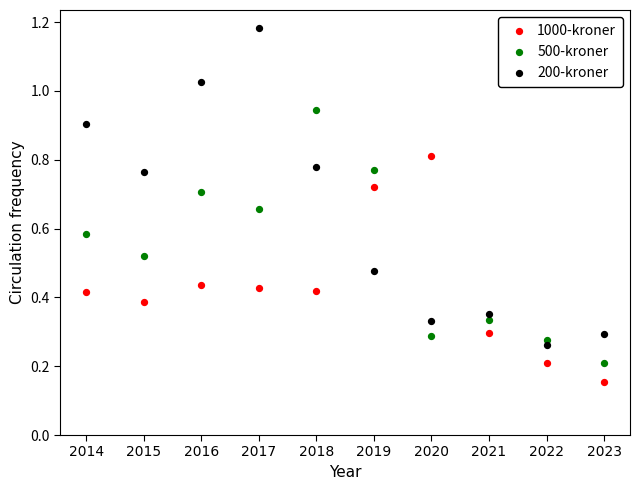

Which series reaches the maximum Y coordinate?

200-kroner